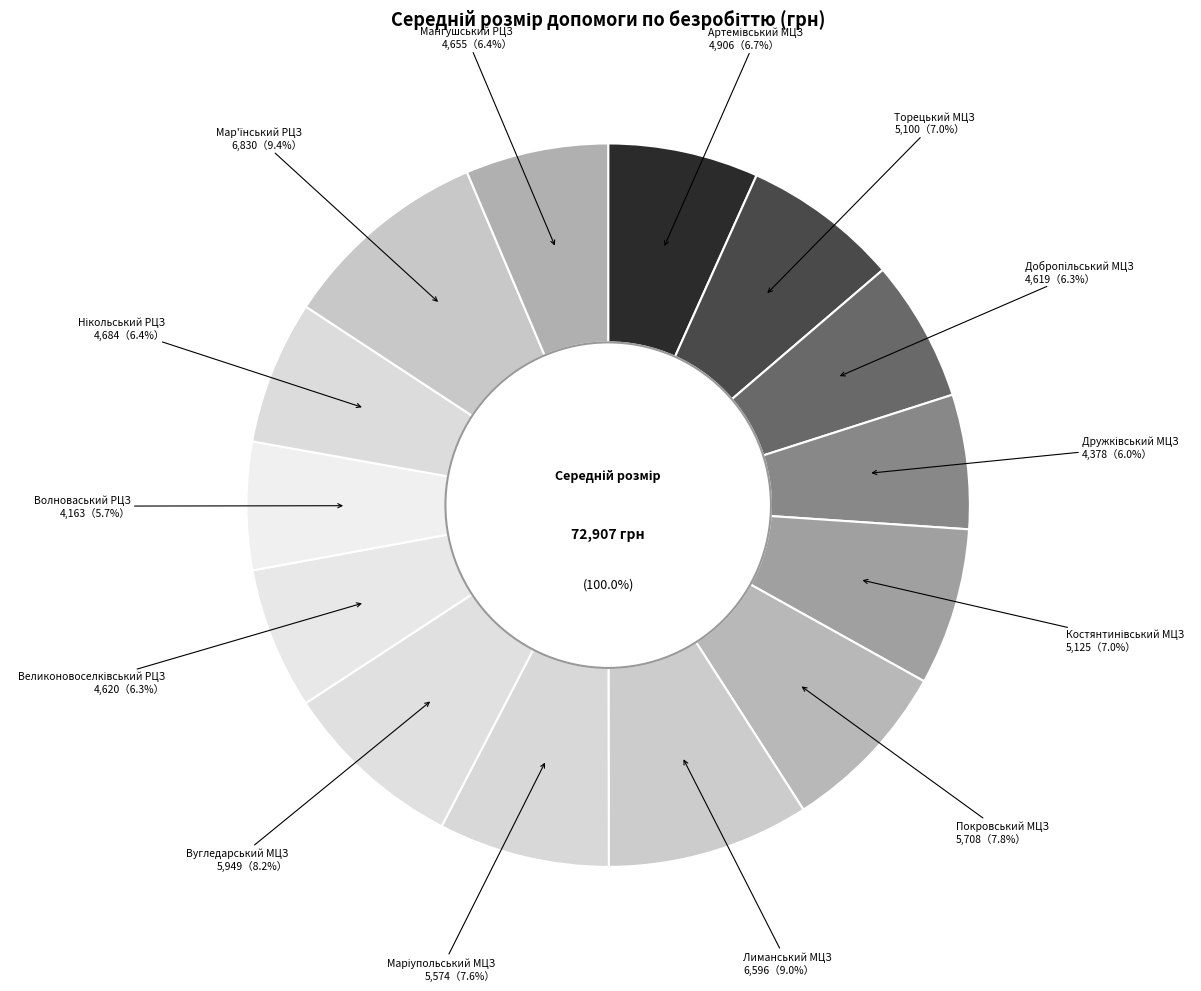

What is the change in value from Покровський МЦЗ to Великоновоселківський РЦЗ?

-1088